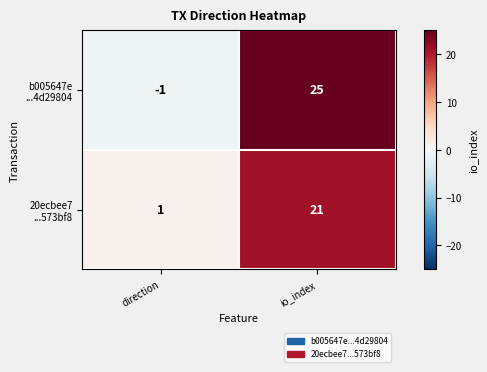

What is the difference between the highest and lowest values at io_index?

4